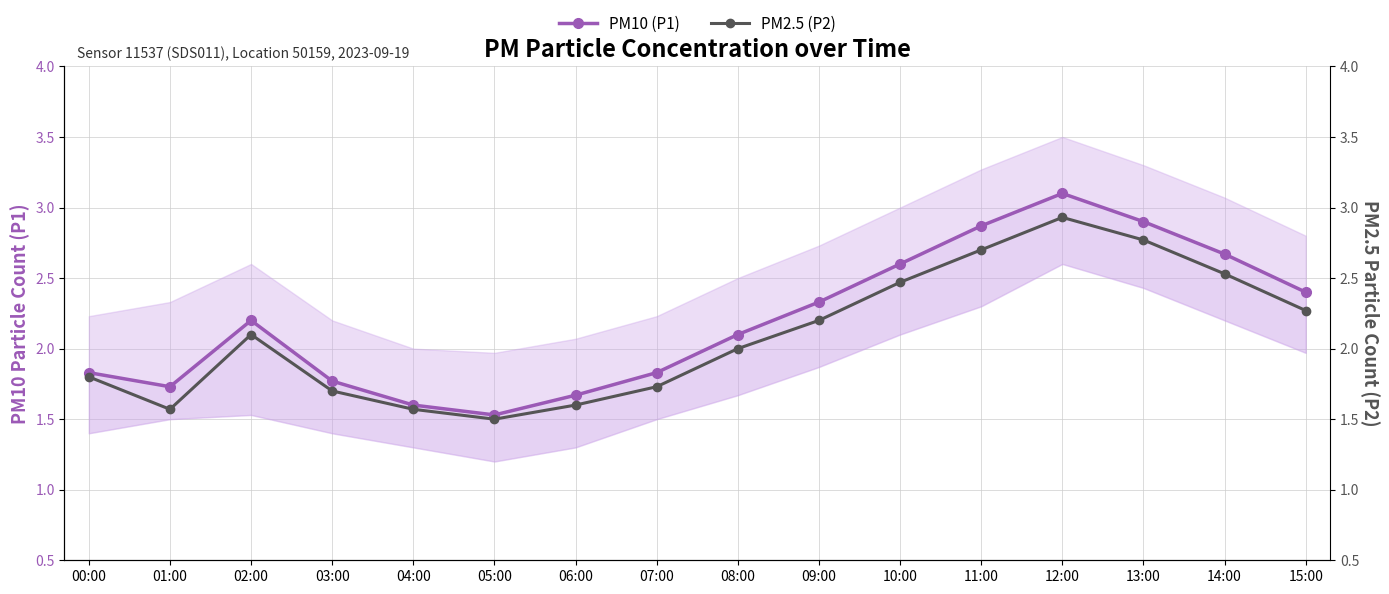

What is the approximate value of PM10 (P1) at 00:00?

1.8